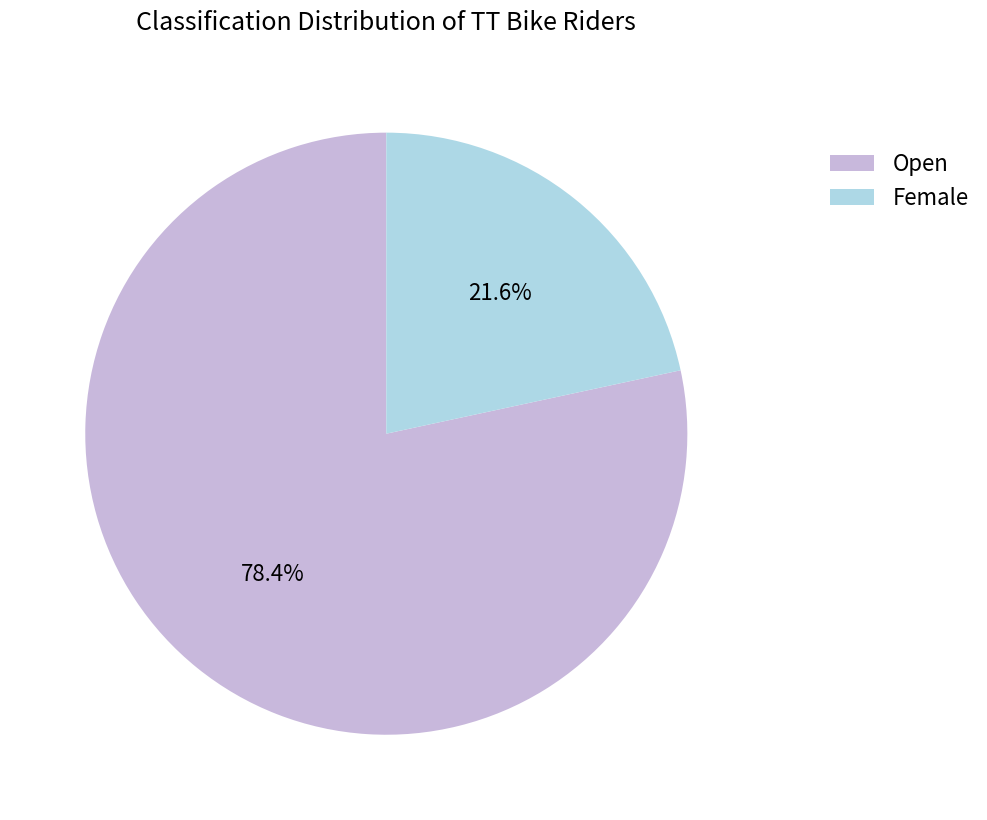

Rank the categories by value from lowest to highest.

Female, Open